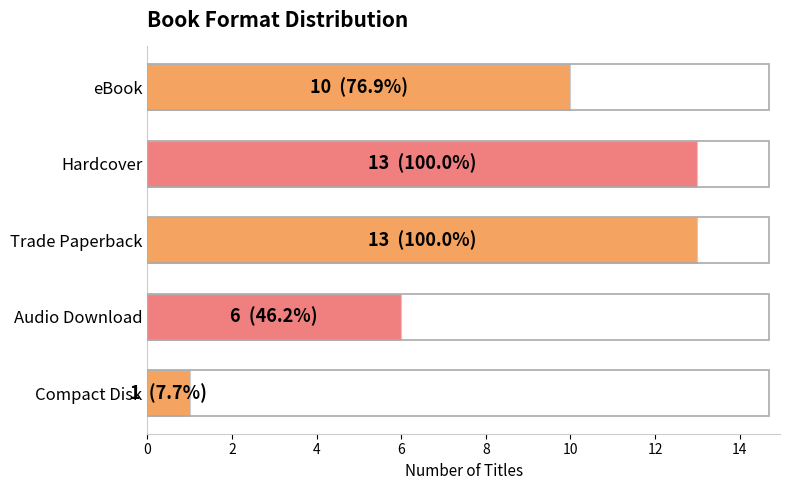

What is the smallest value displayed?

1